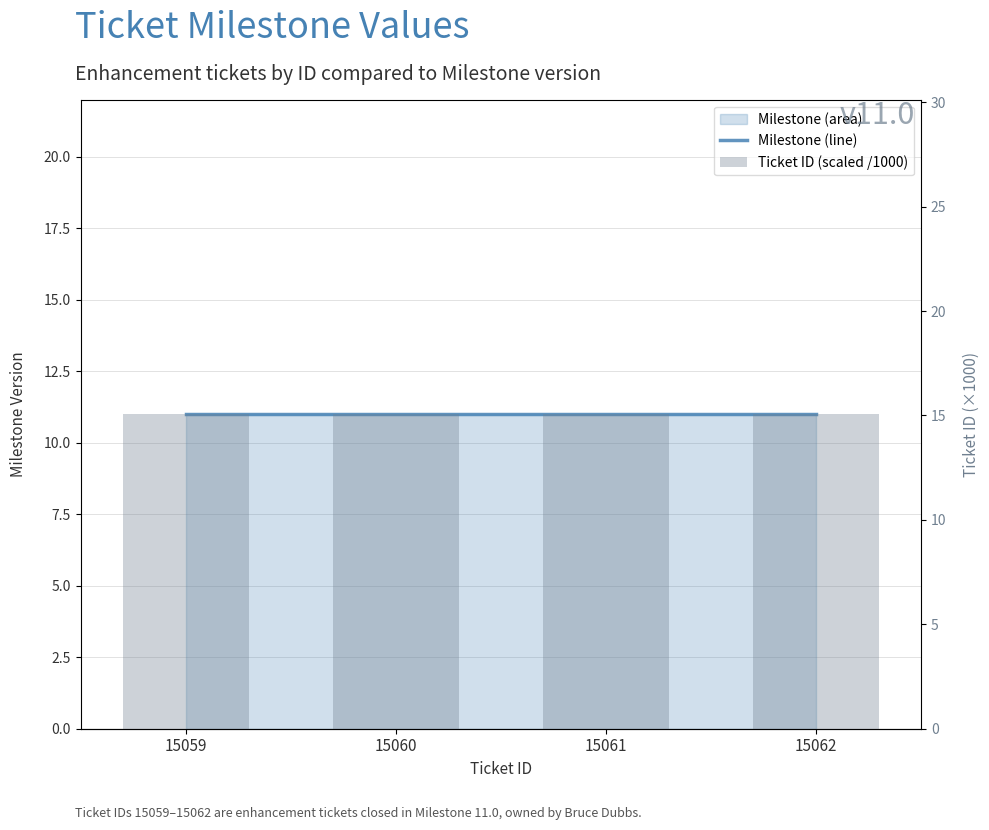

Reading left to right, what are all the values shown in this chart?

Milestone (line): 15059=11.0	15060=11.0	15061=11.0	15062=11.0
Ticket ID (scaled /1000): 15059=15.1	15060=15.1	15061=15.1	15062=15.1